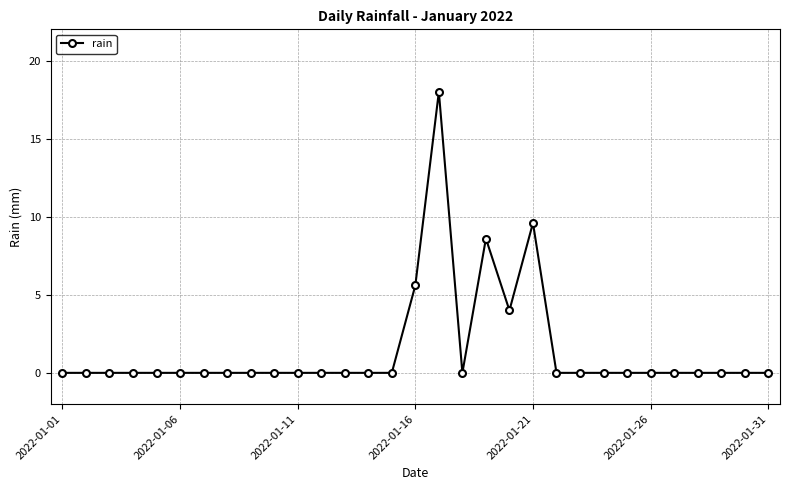

Does the chart have visible grid lines?

Yes